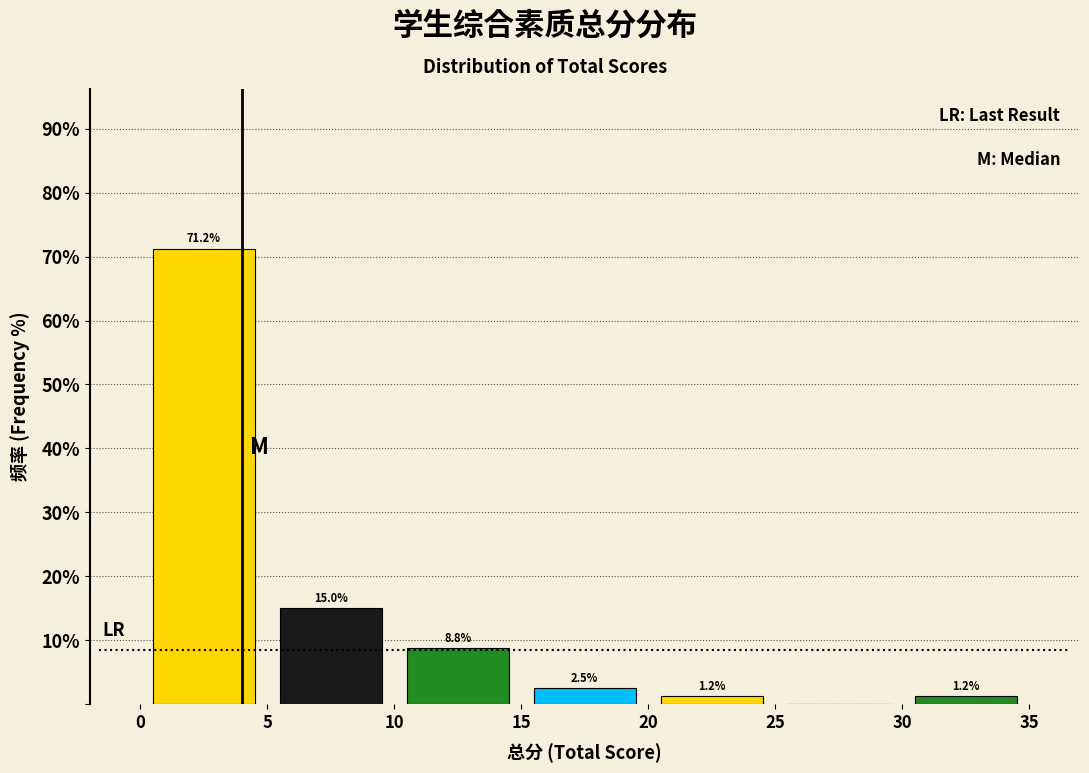

Over which range of the x-axis is the bar tallest?

0 to 5